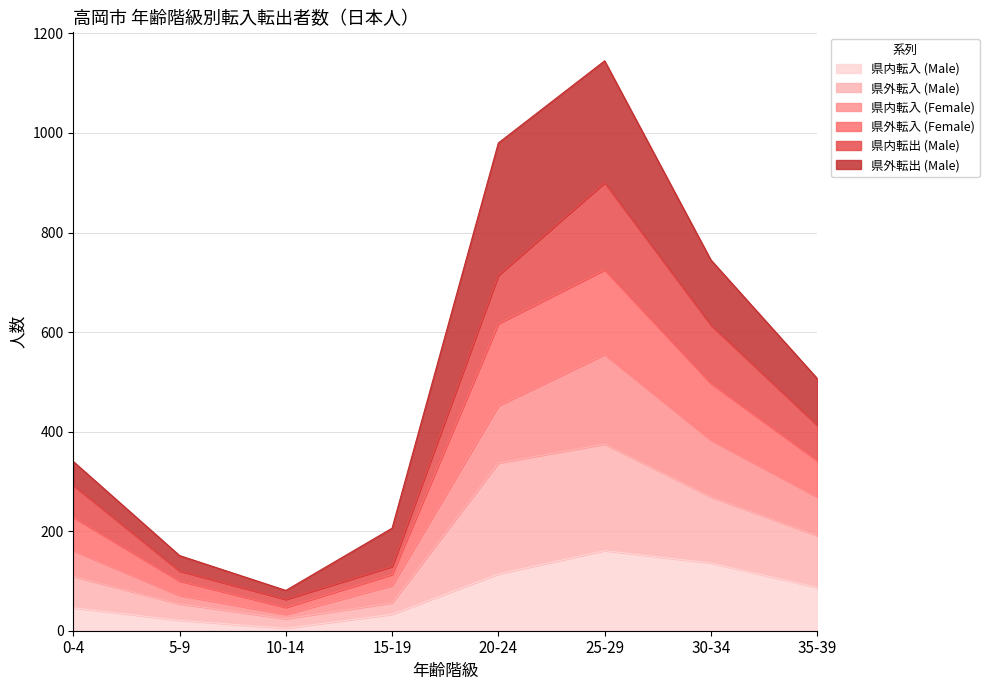

At which label does 県内転入 (Male) reach its peak?

25-29